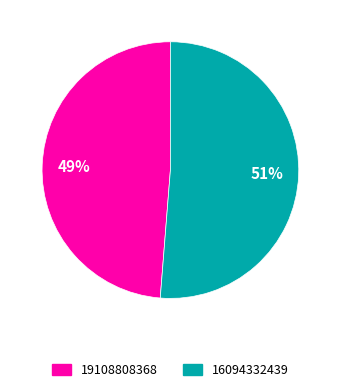

Rank the categories by value from highest to lowest.

16094332439, 19108808368